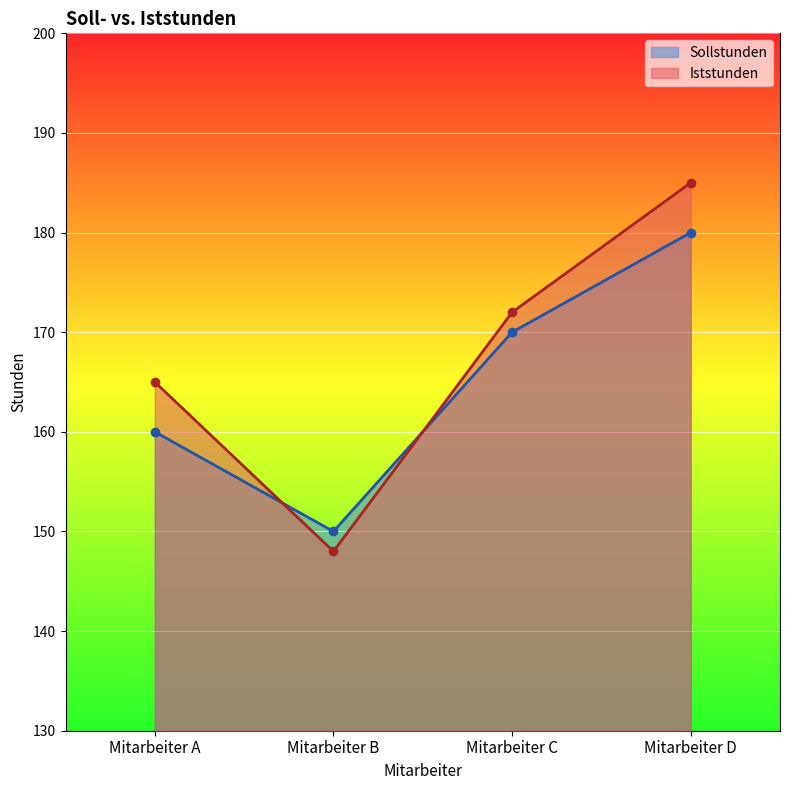

Where does the Sollstunden series first go above 170?

Mitarbeiter D